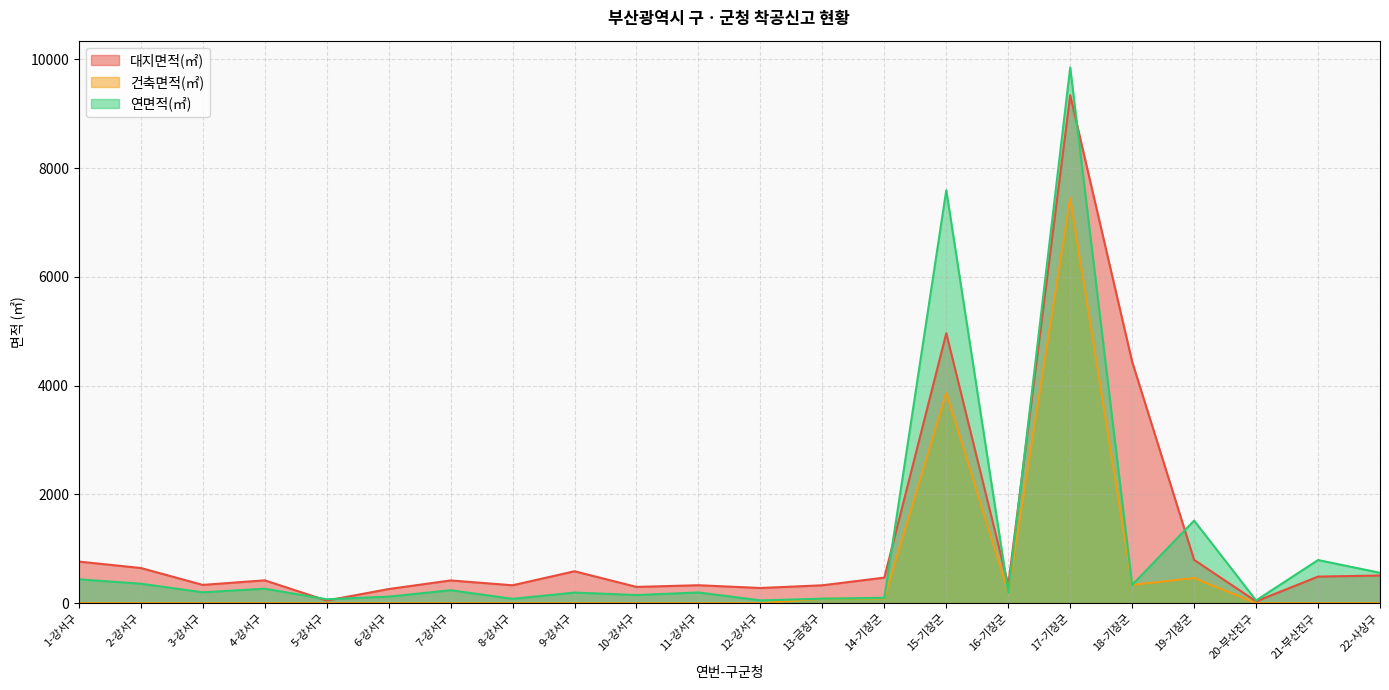

Reading left to right, list all the values displayed in this chart.

대지면적(㎡): 765.0	646.7	336.0	420.0	48.0	260.0	418.0	329.0	587.0	299.0	330.0	279.0	329.0	469.7	4964.7	335.4	9339.9	4440.0	796.0	33.7	488.6	508.1
건축면적(㎡): 0.0	0.0	0.0	0.0	0.0	0.0	0.0	0.0	0.0	0.0	0.0	0.0	82.2	88.5	3867.8	198.7	7448.9	336.0	462.0	0.0	0.0	0.0
연면적(㎡): 439.0	357.8	200.0	266.0	71.9	120.6	238.0	80.0	195.0	149.6	196.8	51.4	82.2	99.2	7593.7	198.7	9851.5	336.0	1519.0	50.2	793.1	558.6